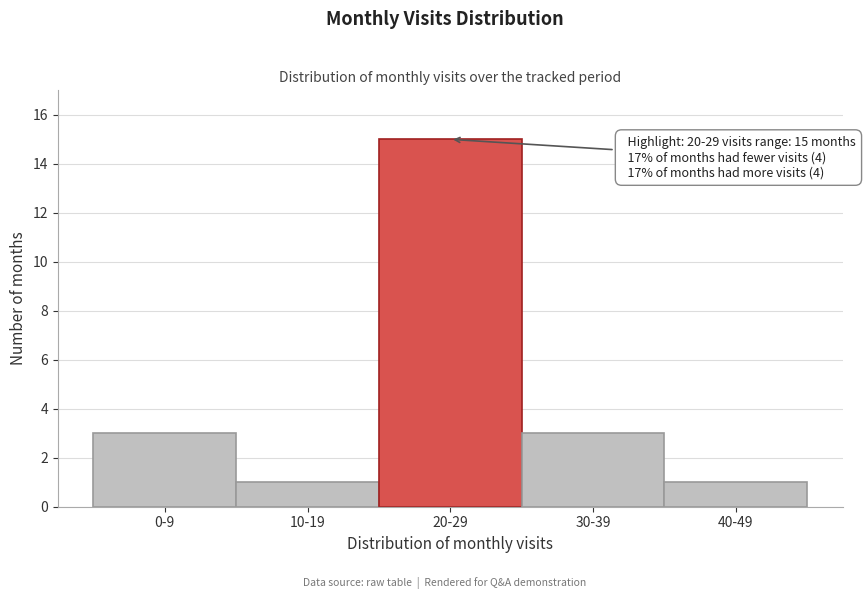

Reading right to left, extract all data points from this chart.

40-49=1	30-39=3	20-29=15	10-19=1	0-9=3